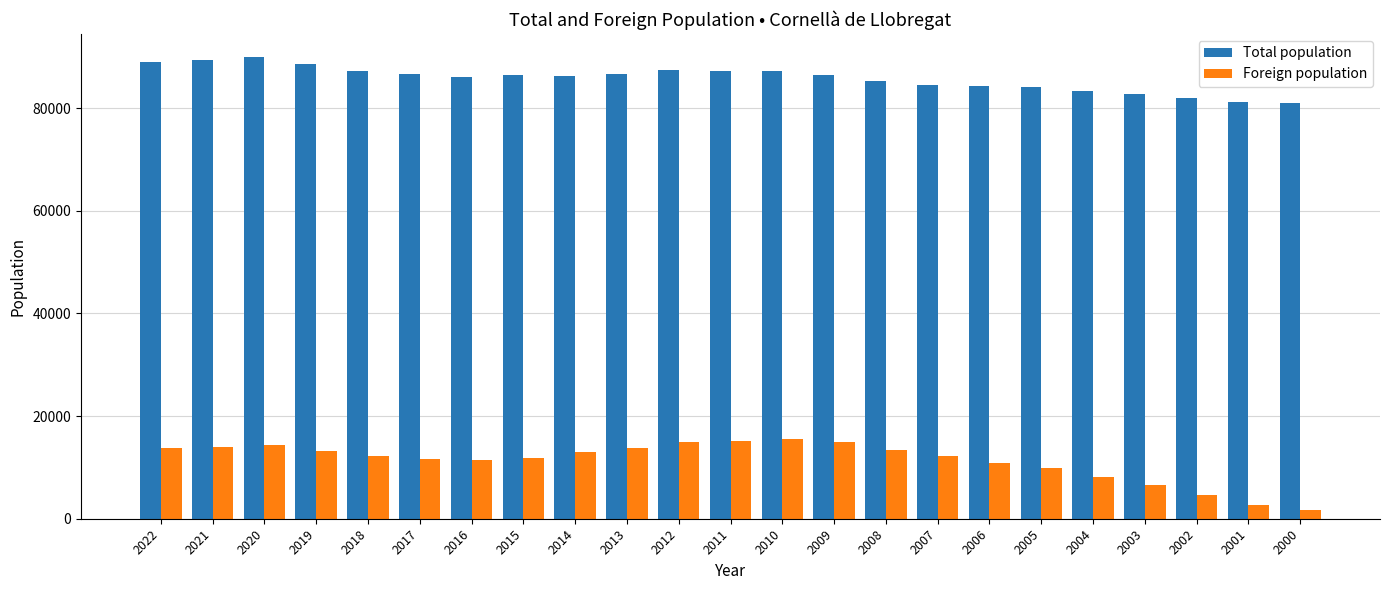

Between 2002 and 2001, which series saw the biggest shift?

Foreign population